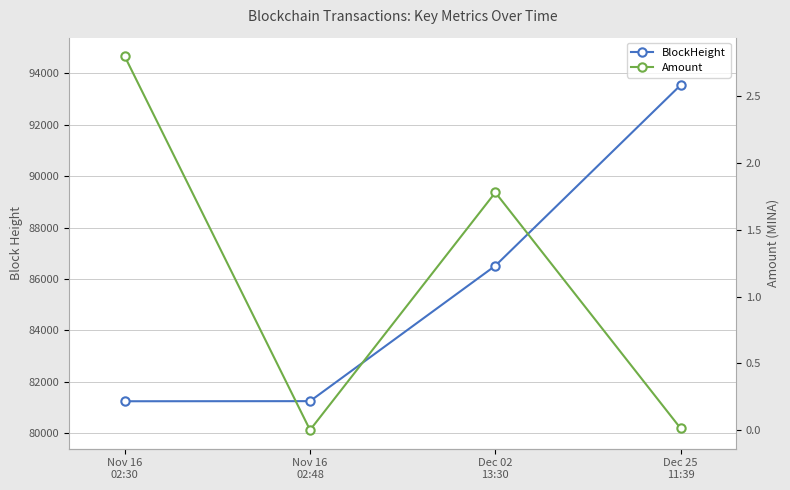

How many lines are shown in the chart?

2